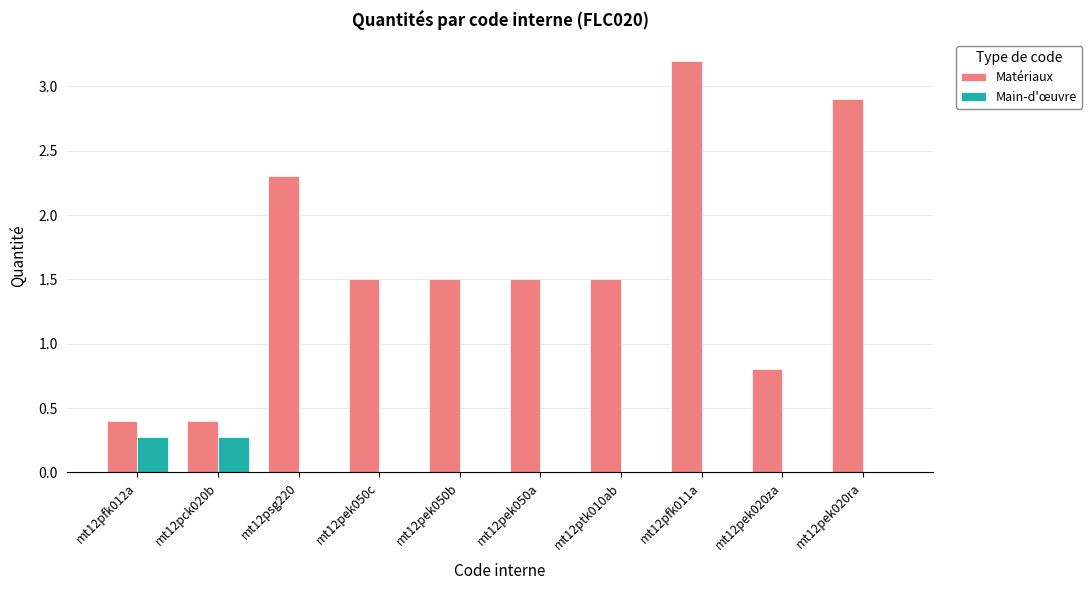

At which category is the sum across all series the highest?

mt12pfk011a